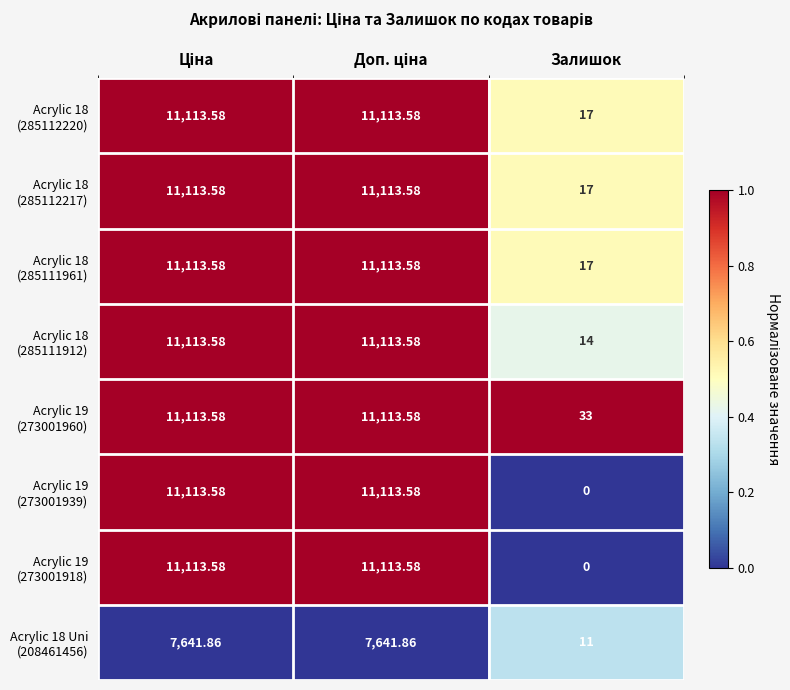

What is the total value across all series at Залишок?

109.0